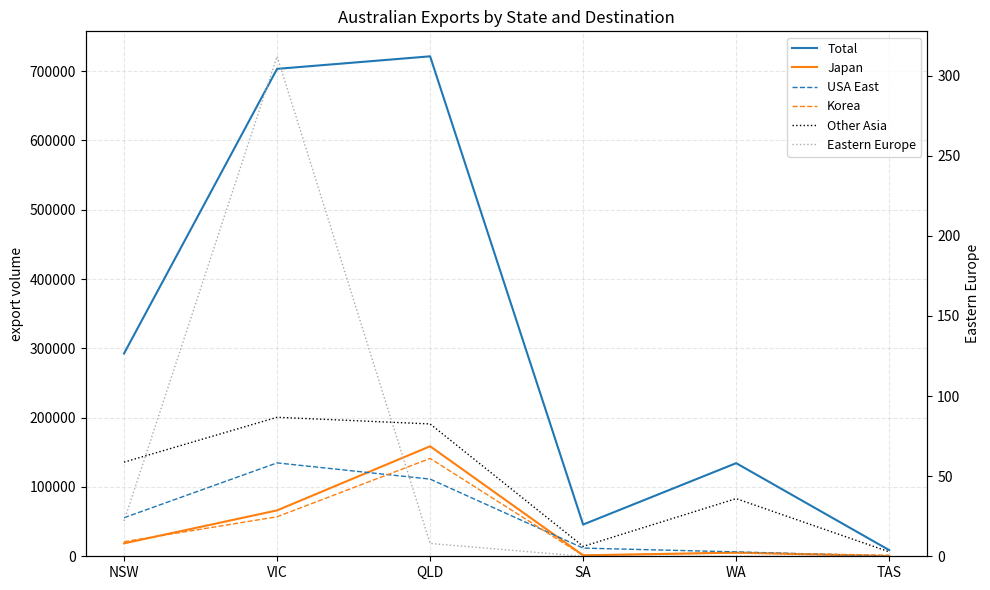

What is the sum of all USA East values?

320199